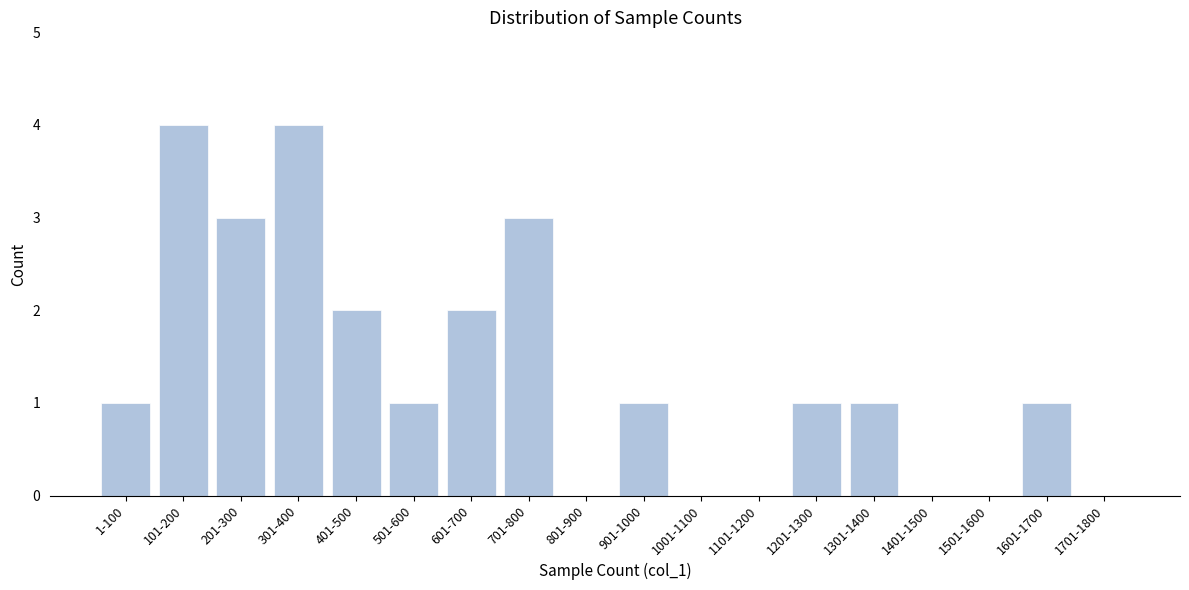

Reading left to right, extract all data points from this chart.

1-100=1	101-200=4	201-300=3	301-400=4	401-500=2	501-600=1	601-700=2	701-800=3	801-900=0	901-1000=1	1001-1100=0	1101-1200=0	1201-1300=1	1301-1400=1	1401-1500=0	1501-1600=0	1601-1700=1	1701-1800=0